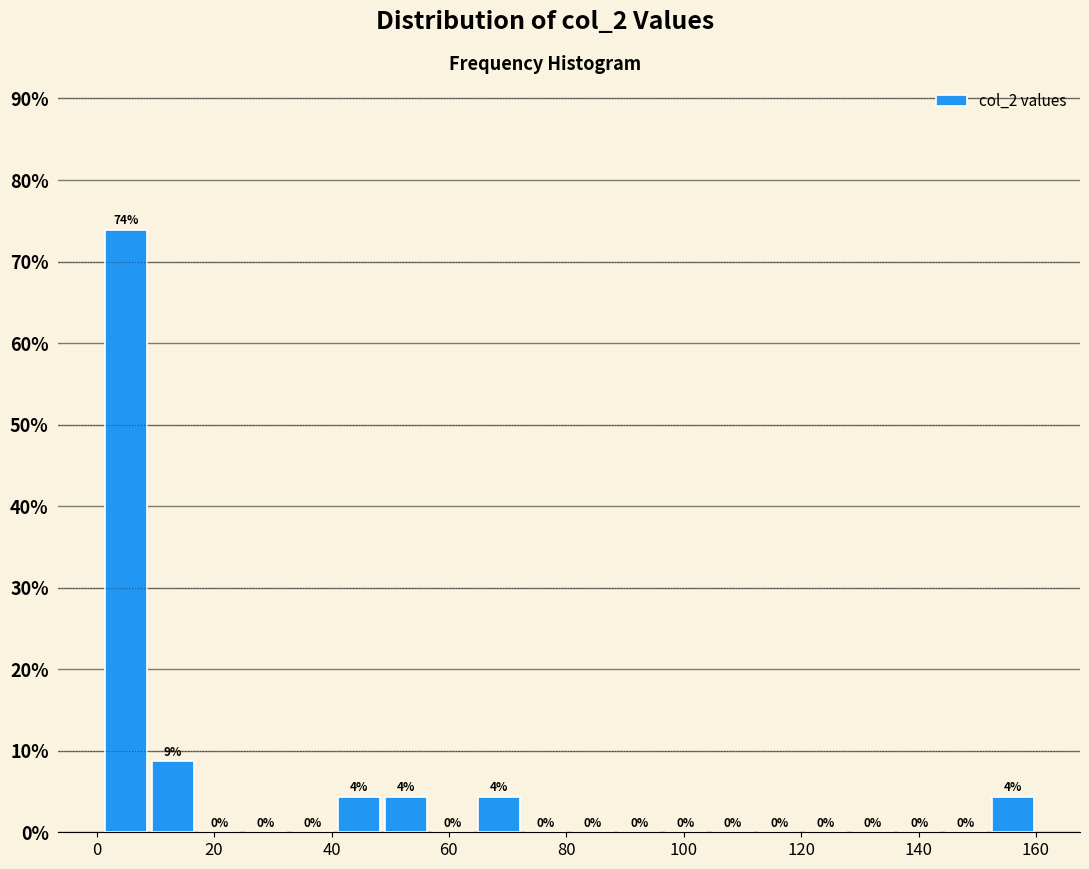

Around what value on the x-axis is the tallest bar? Give the approximate position of its centre, as read against the axis.

4